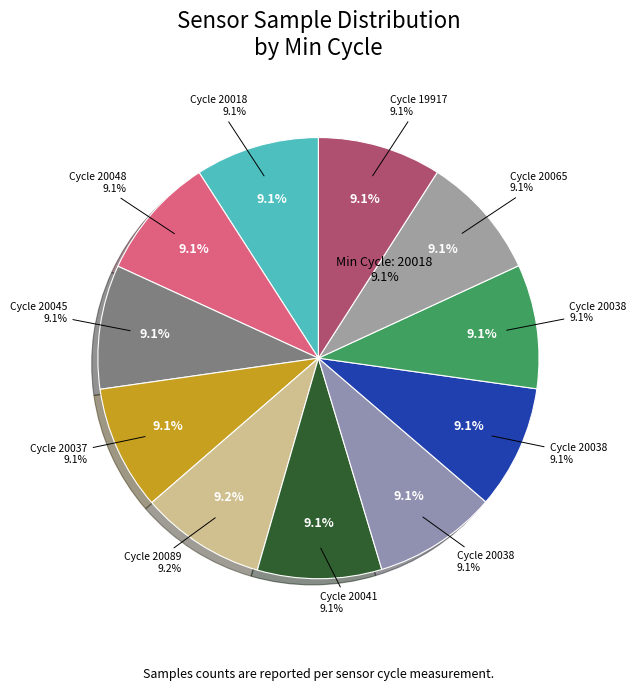

How many segments does this pie chart have?

11